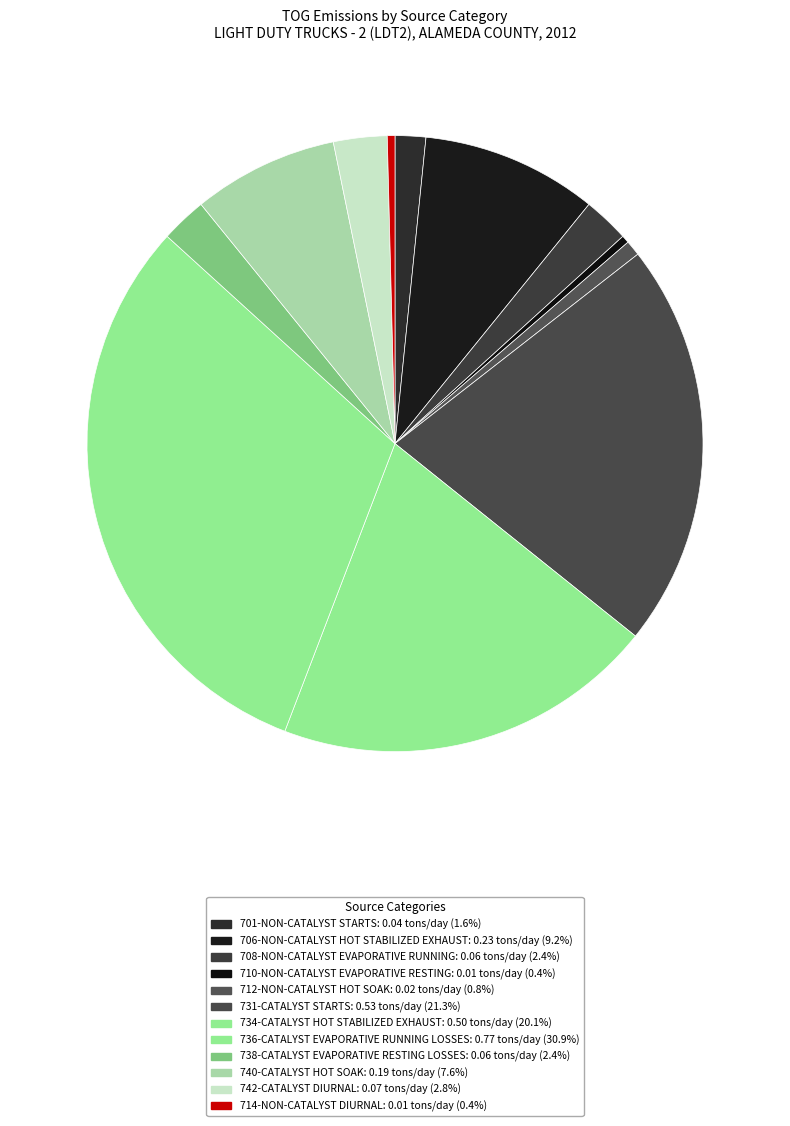

Count the number of slices in the pie.

12